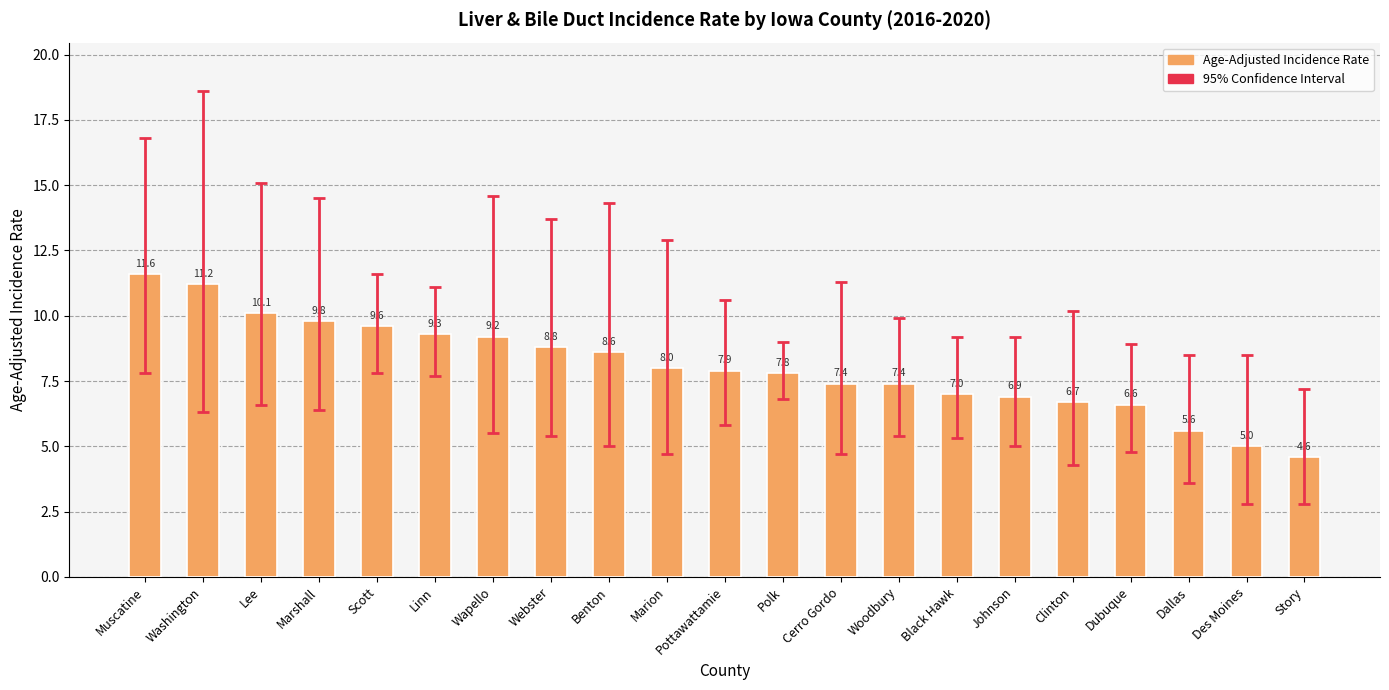

At which category does the chart reach its minimum across all series?

Story